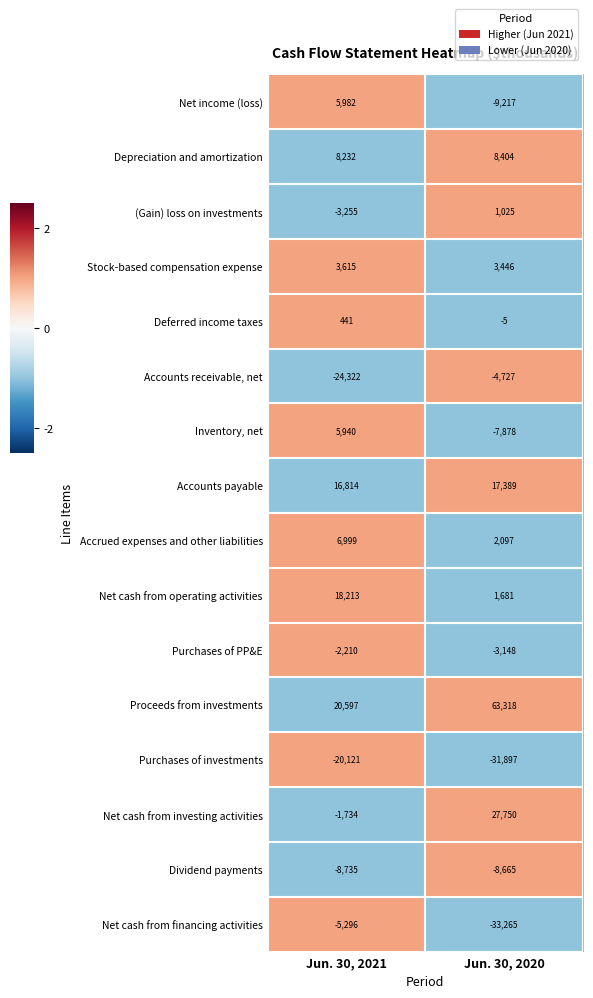

Which label corresponds to the smallest value in the chart?

Jun. 30, 2020